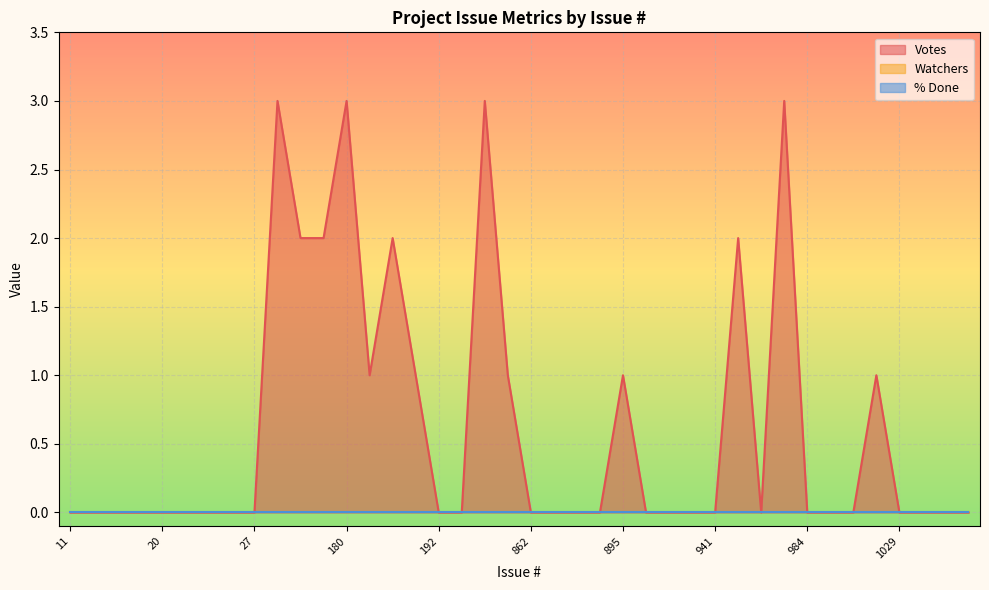

At how many categories does at least one series exceed 2?

4